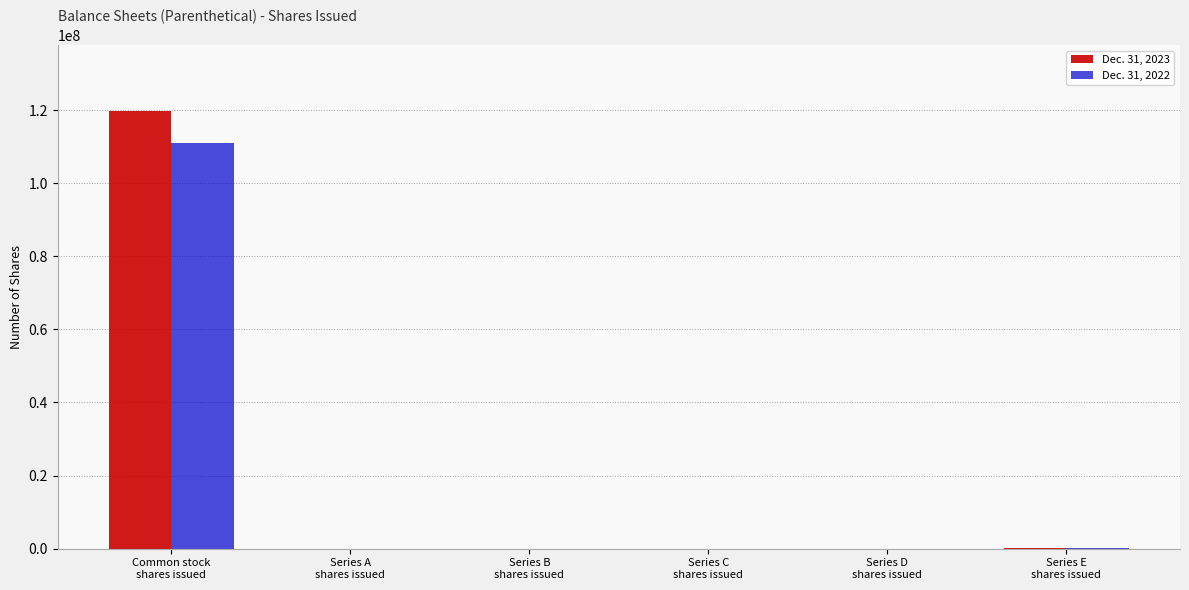

What is the greatest value displayed?

119799454